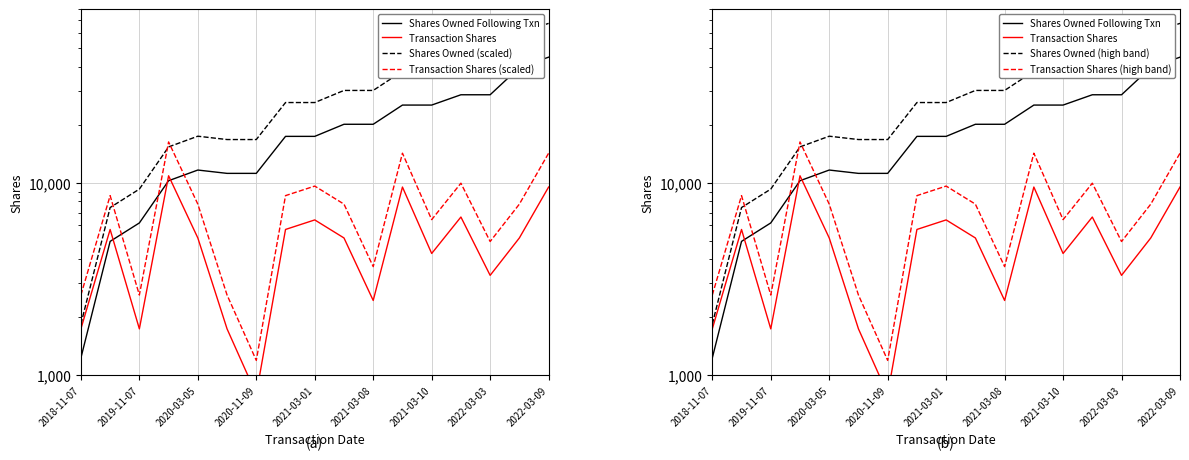

What is the value of the Transaction Shares (scaled) point at the 9th from the left?

9610.5